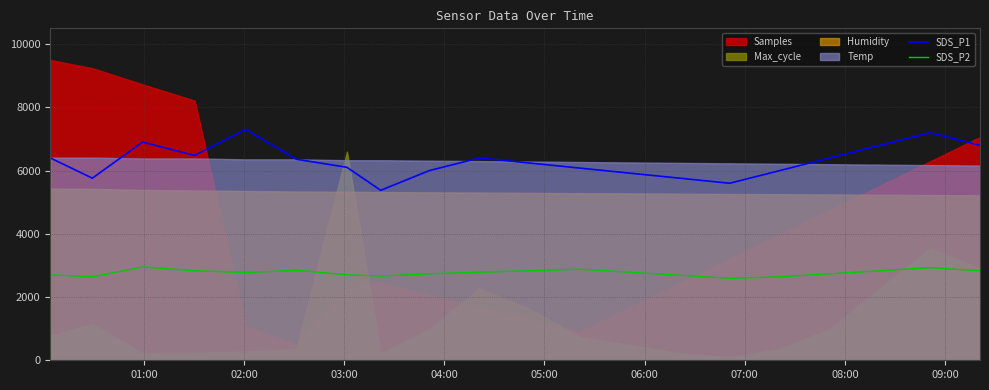

True or false: SDS_P1 and SDS_P2 cross at least once.

False